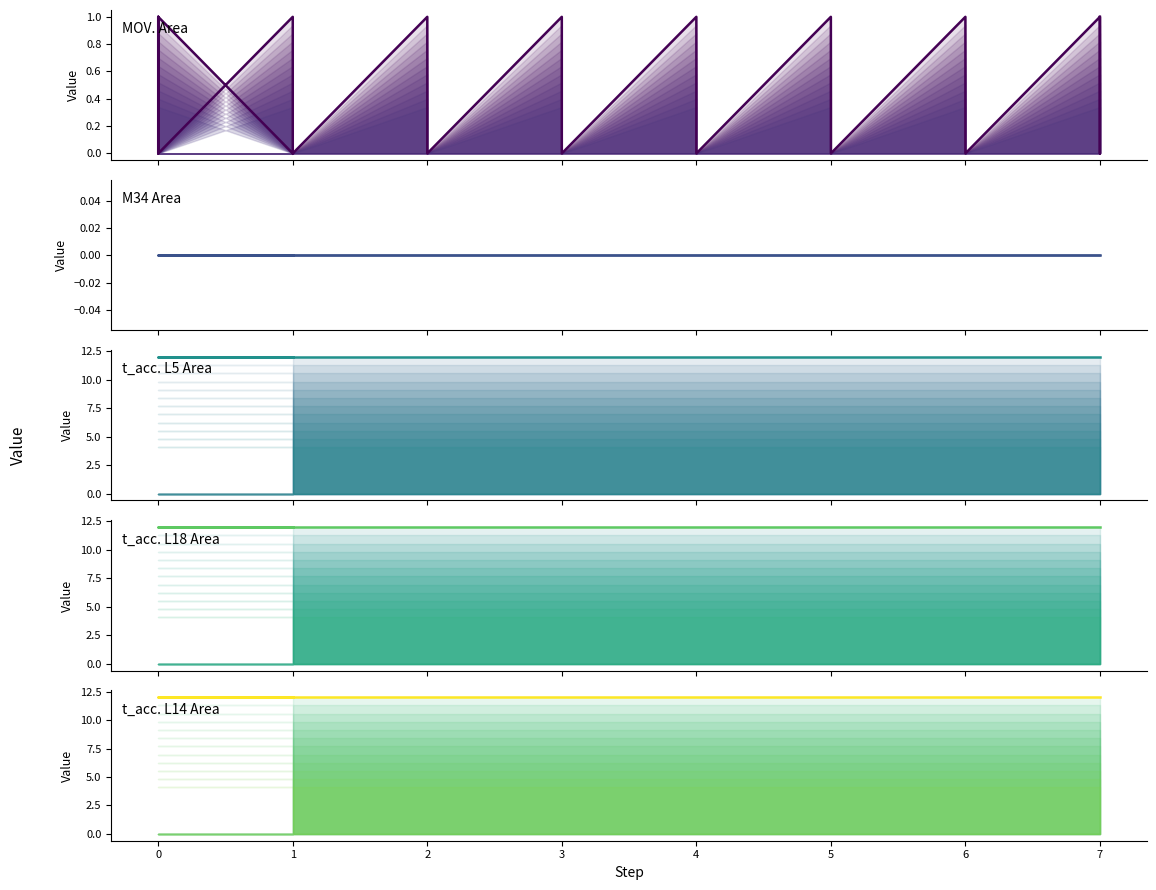

Does the chart have visible grid lines?

No